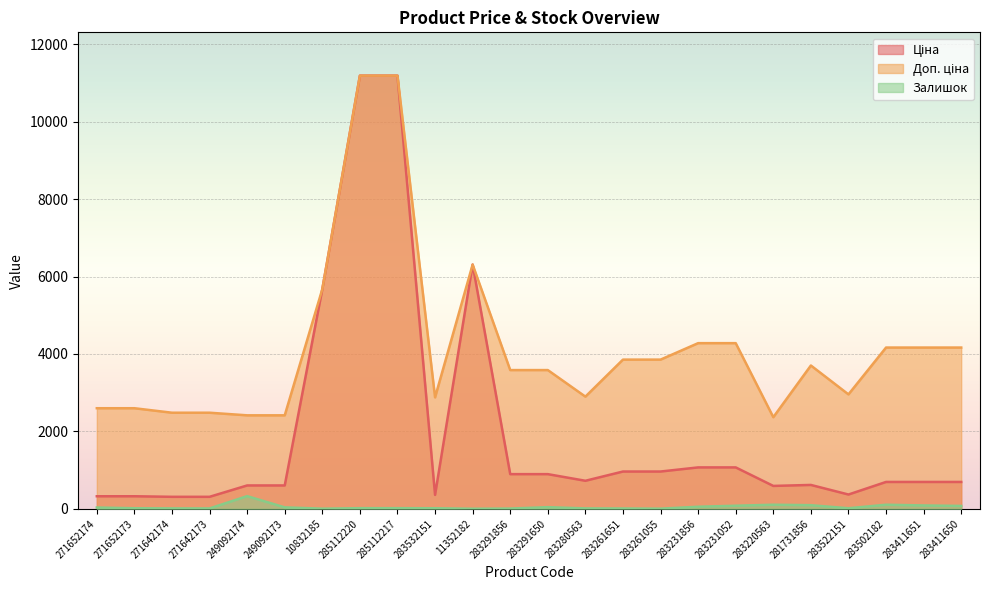

Which label corresponds to the largest value in the chart?

285112220